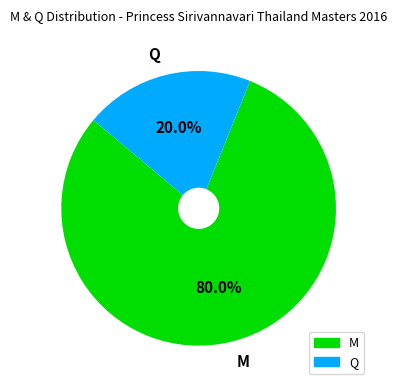

What portion of the pie excludes M?

20.0%